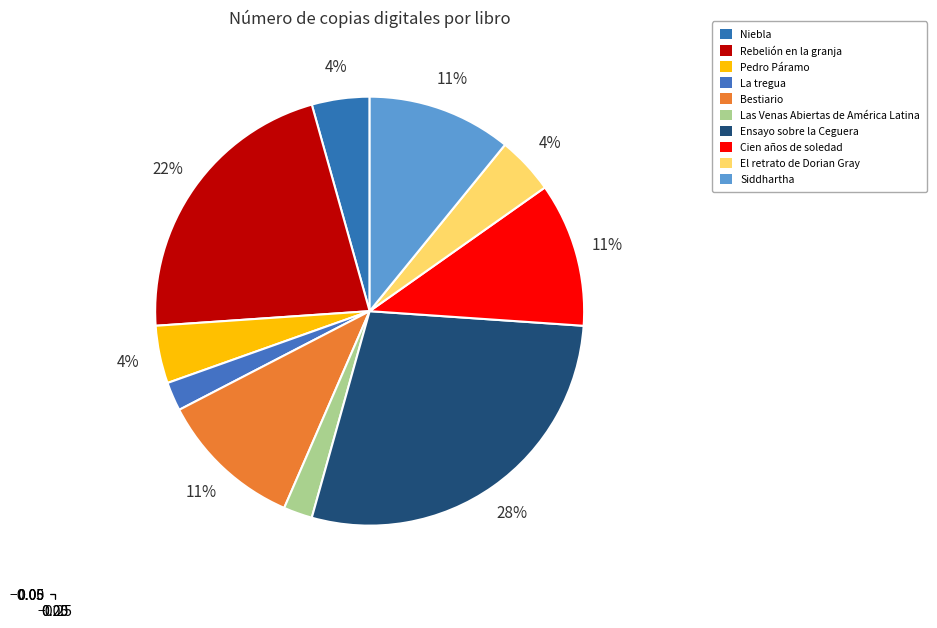

To the nearest percent, what is the difference between the Siddhartha and Las Venas Abiertas de América Latina slice percentages?

9%